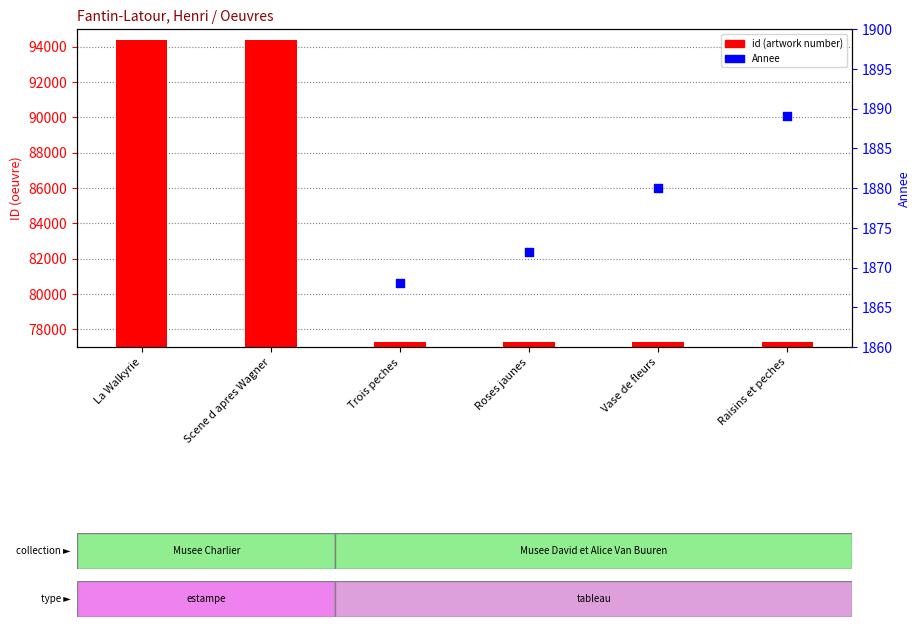

Is the value of id (artwork number) at Vase de fleurs greater than the value of Annee at Roses jaunes?

Yes